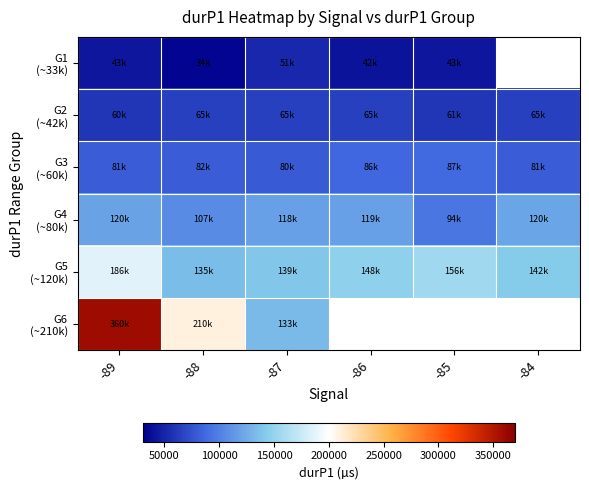

Which series has the largest total across all categories?

G5 (~120k)